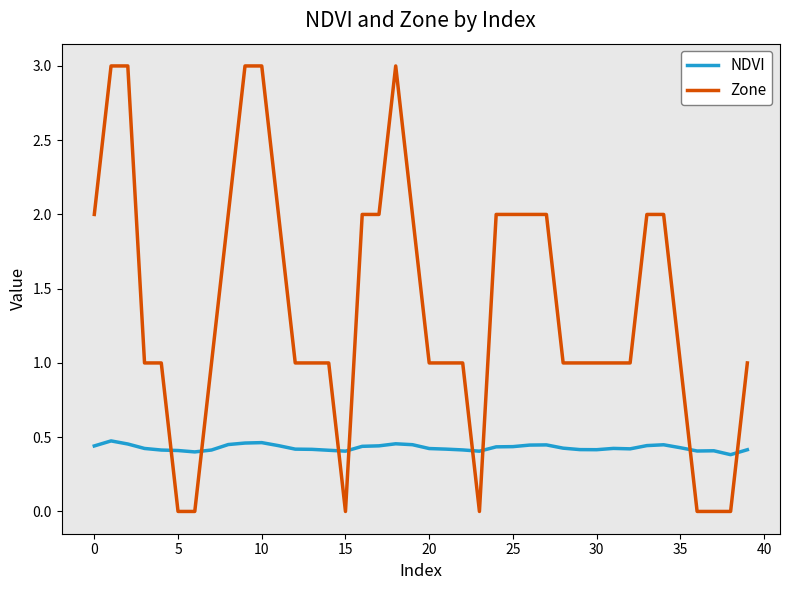

List the series in order of their peak value, highest first.

Zone, NDVI